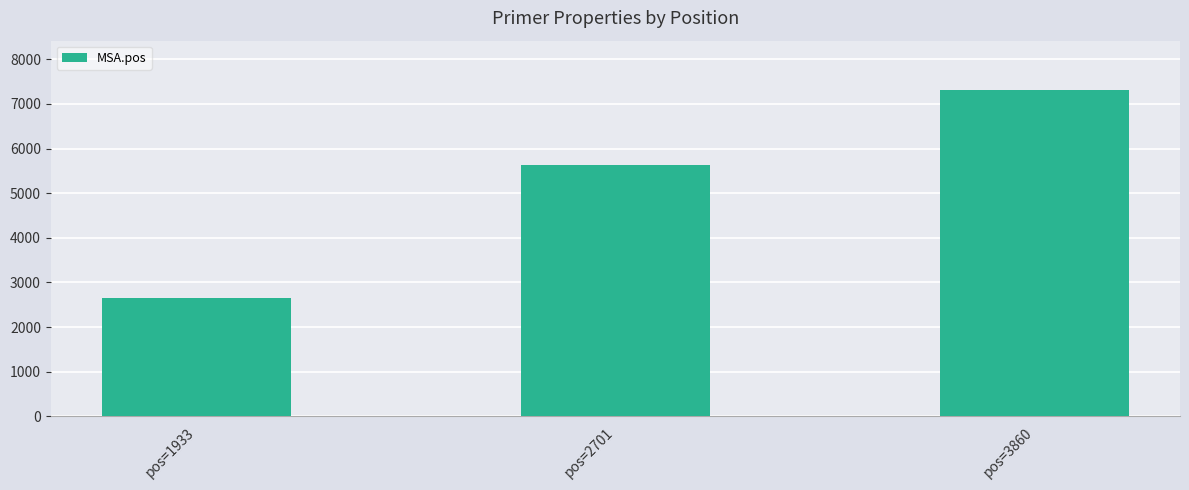

How many bars are there in total?

3